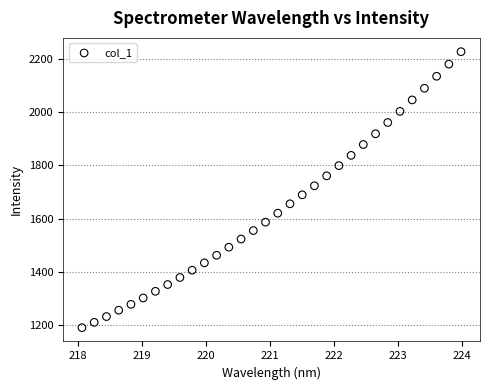

What is the range of X values (max minus min)?

5.9